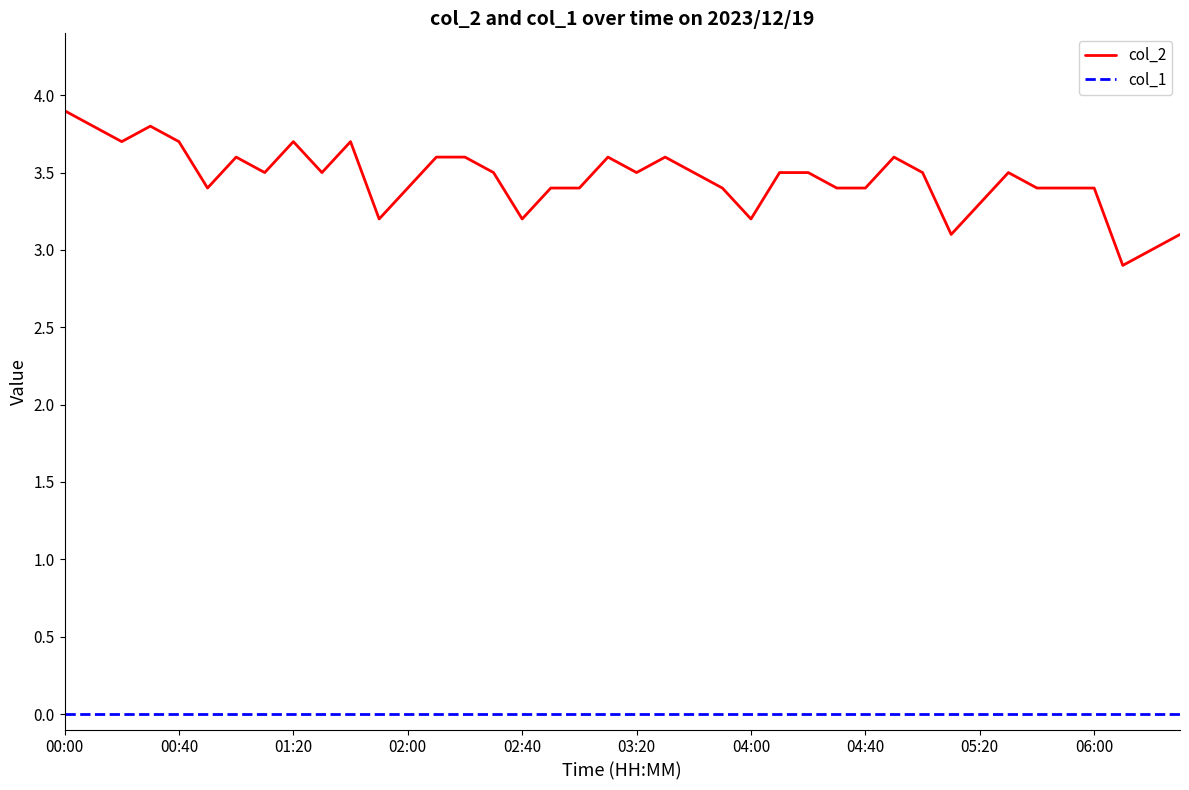

True or false: col_2 and col_1 intersect in this chart.

False